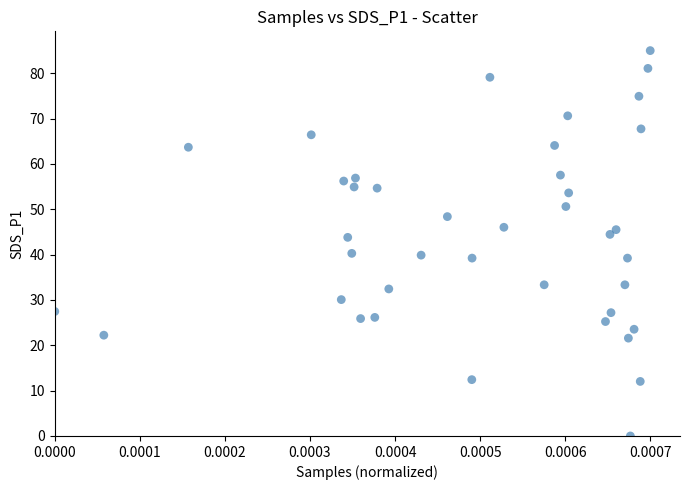

What is the range of Y values (max minus min)?

85.0